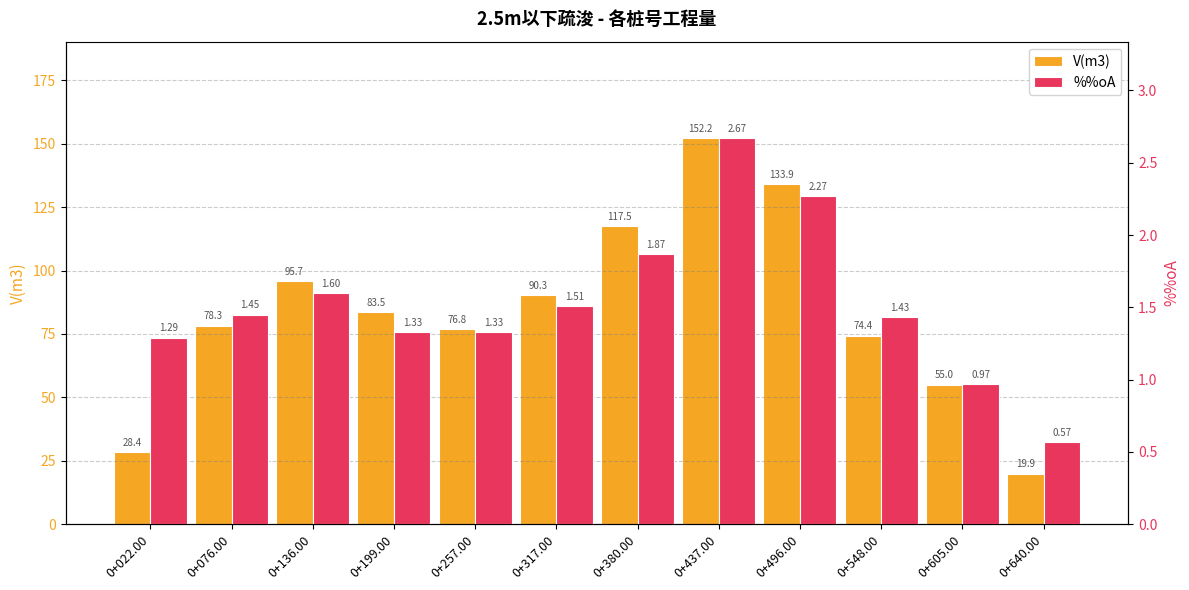

Which series has the largest range (max minus min)?

V(m3)